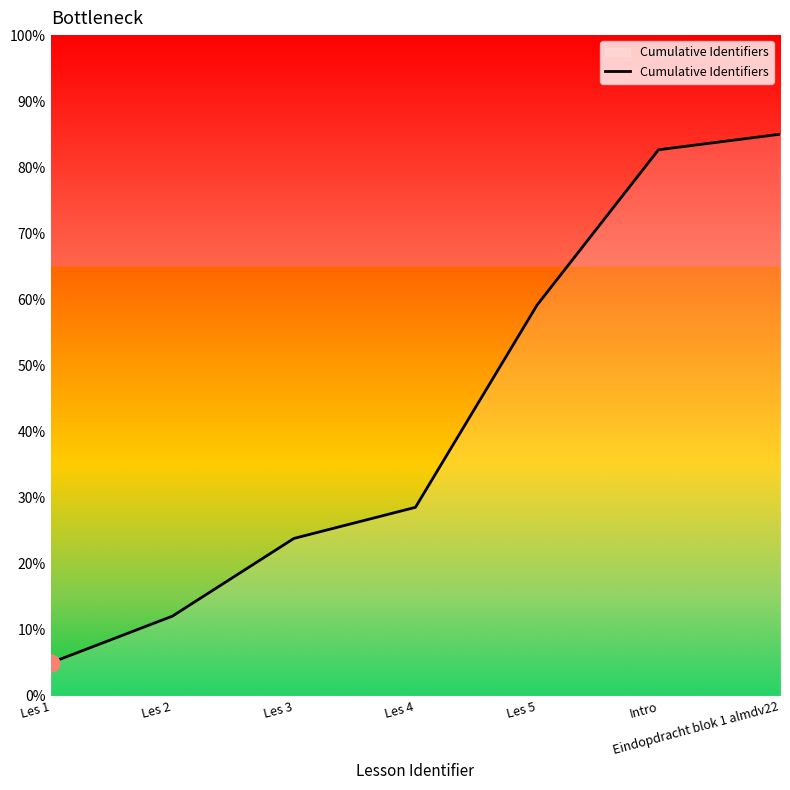

True or false: the data has more than 0 interior local peaks.

False